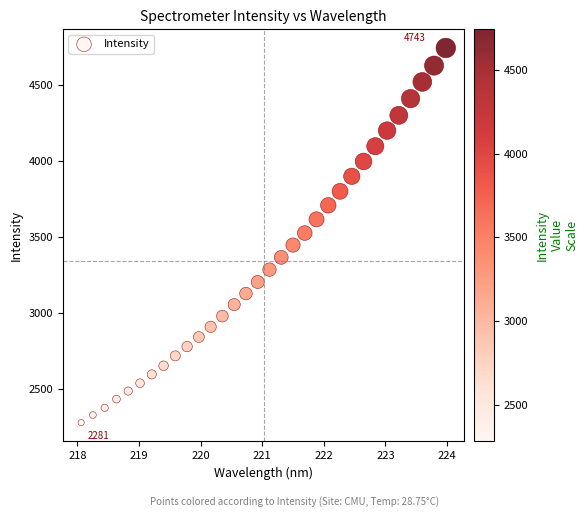

What is the range of X values (max minus min)?

5.9